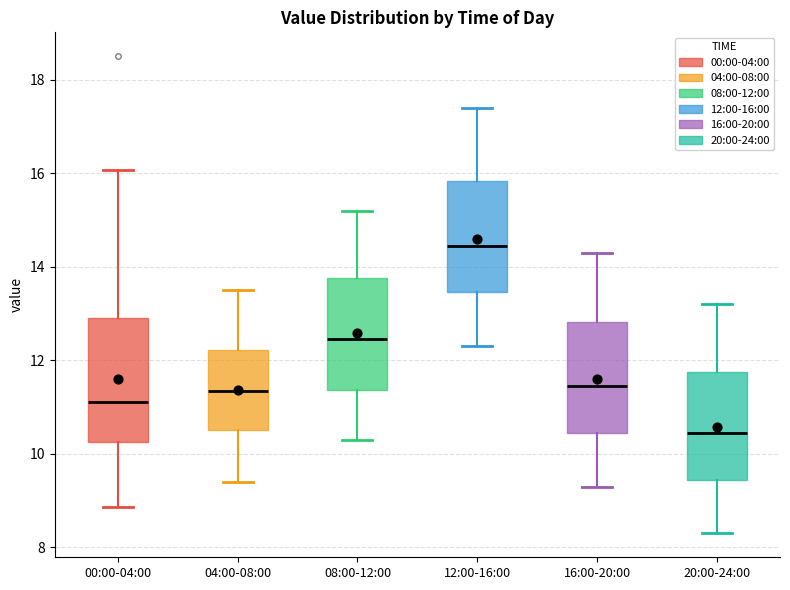

Reading left to right, read every box against the y-axis: the position of its median line, the range the box covers, and the ends of its whiskers. The values are not printed on the chart, so give them approximately, as read against the axis.

00:00-04:00: median 11.2, box 10.2 to 13.0, whiskers 8.8 to 16.0
04:00-08:00: median 11.4, box 10.6 to 12.2, whiskers 9.4 to 13.6
08:00-12:00: median 12.4, box 11.4 to 13.8, whiskers 10.4 to 15.2
12:00-16:00: median 14.4, box 13.4 to 15.8, whiskers 12.4 to 17.4
16:00-20:00: median 11.4, box 10.4 to 12.8, whiskers 9.4 to 14.4
20:00-24:00: median 10.4, box 9.4 to 11.8, whiskers 8.4 to 13.2